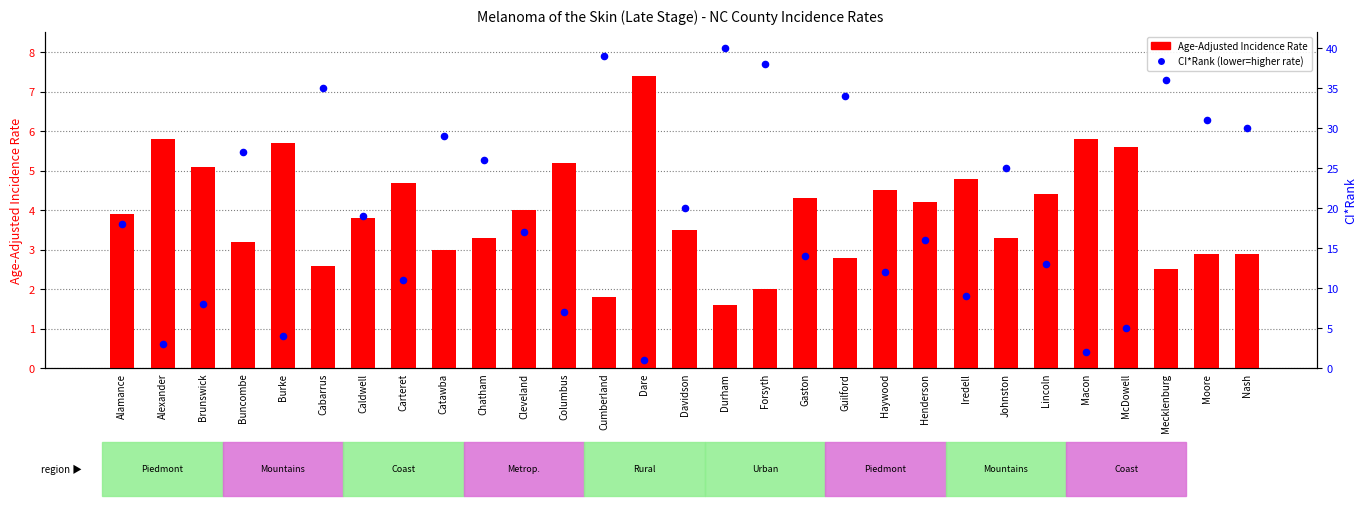

Which series has the largest total across all categories?

CI*Rank